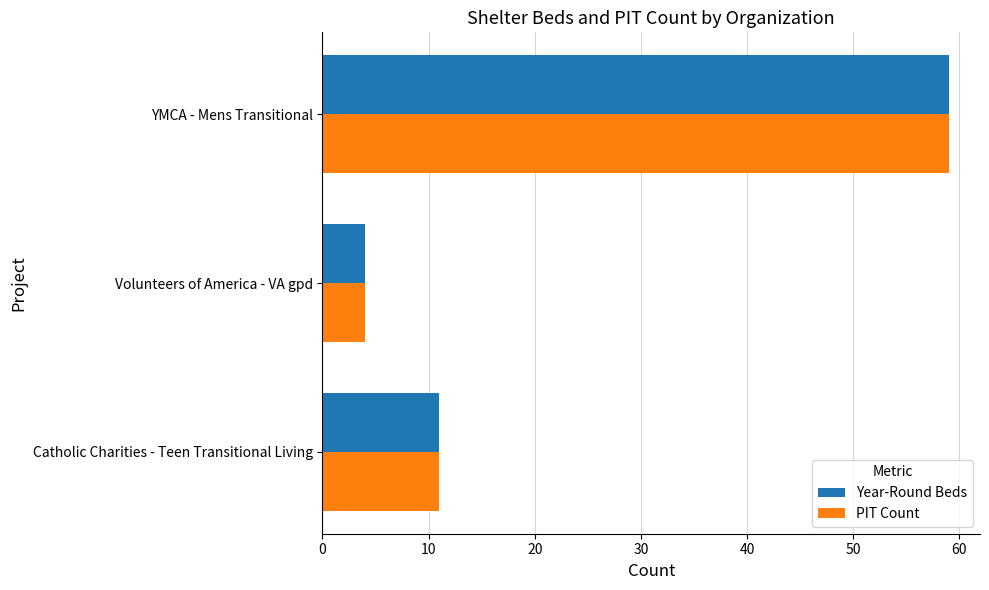

What is the maximum value shown in the chart?

59